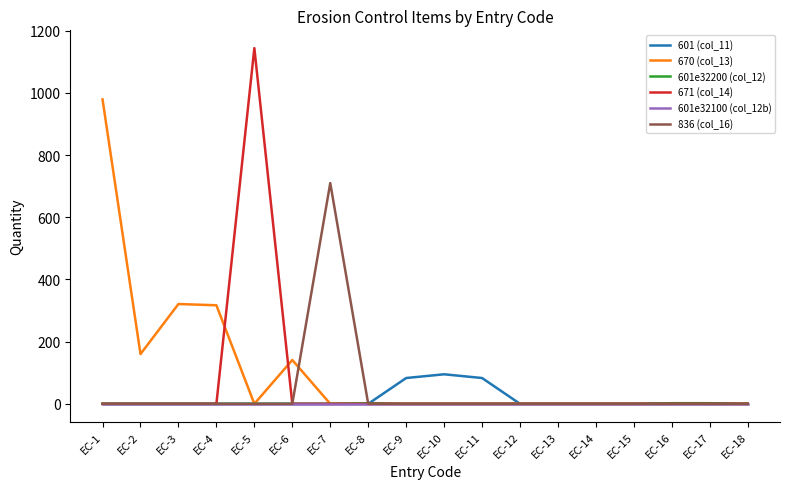

Which series has the largest total across all categories?

670 (col_13)